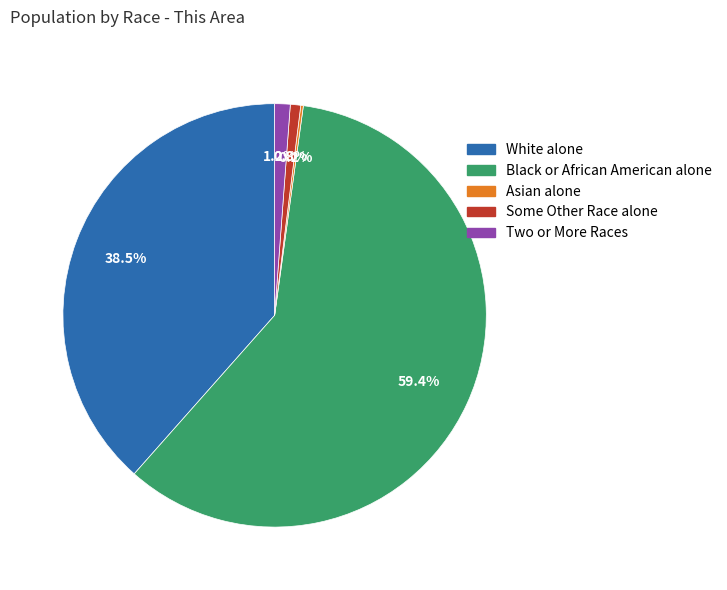

Which has a higher value, Black or African American alone or Some Other Race alone?

Black or African American alone